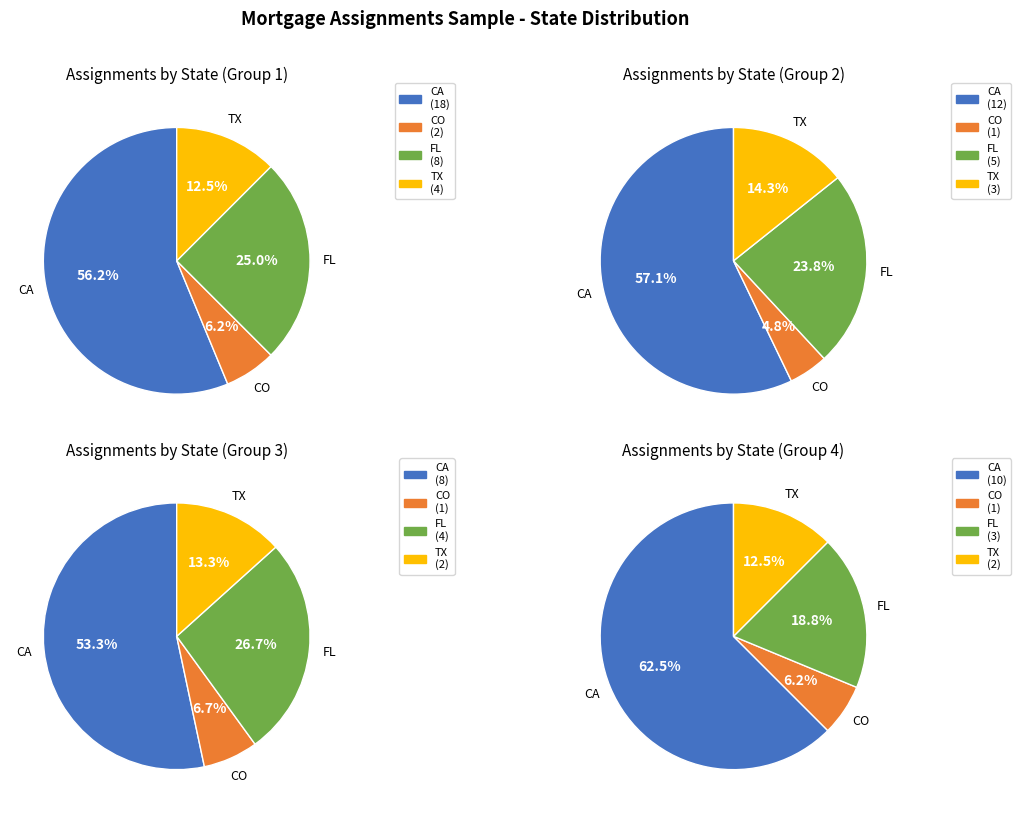

Count the number of slices in the pie.

4